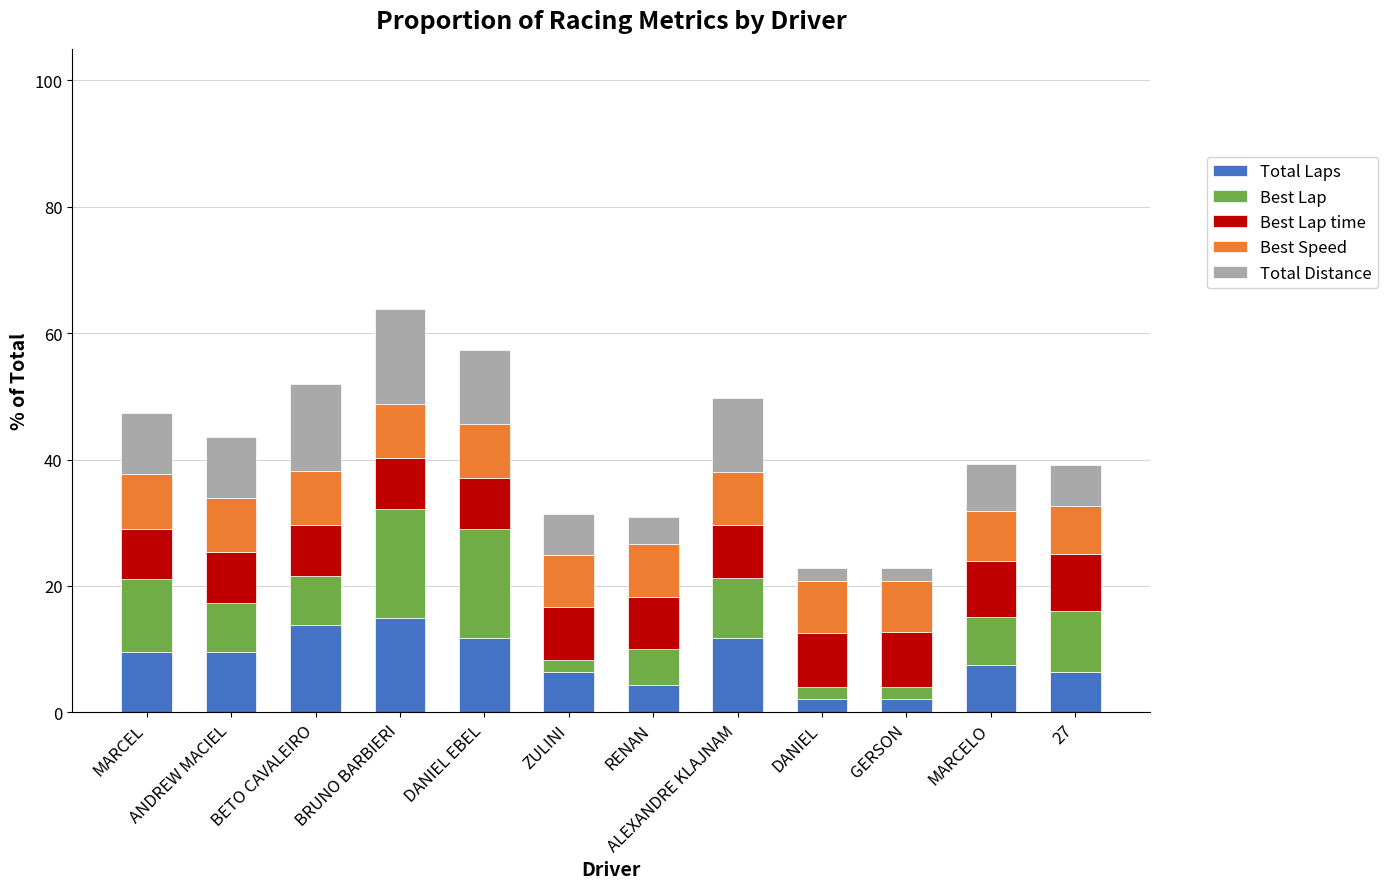

What is the minimum value for Total Laps?

2.1